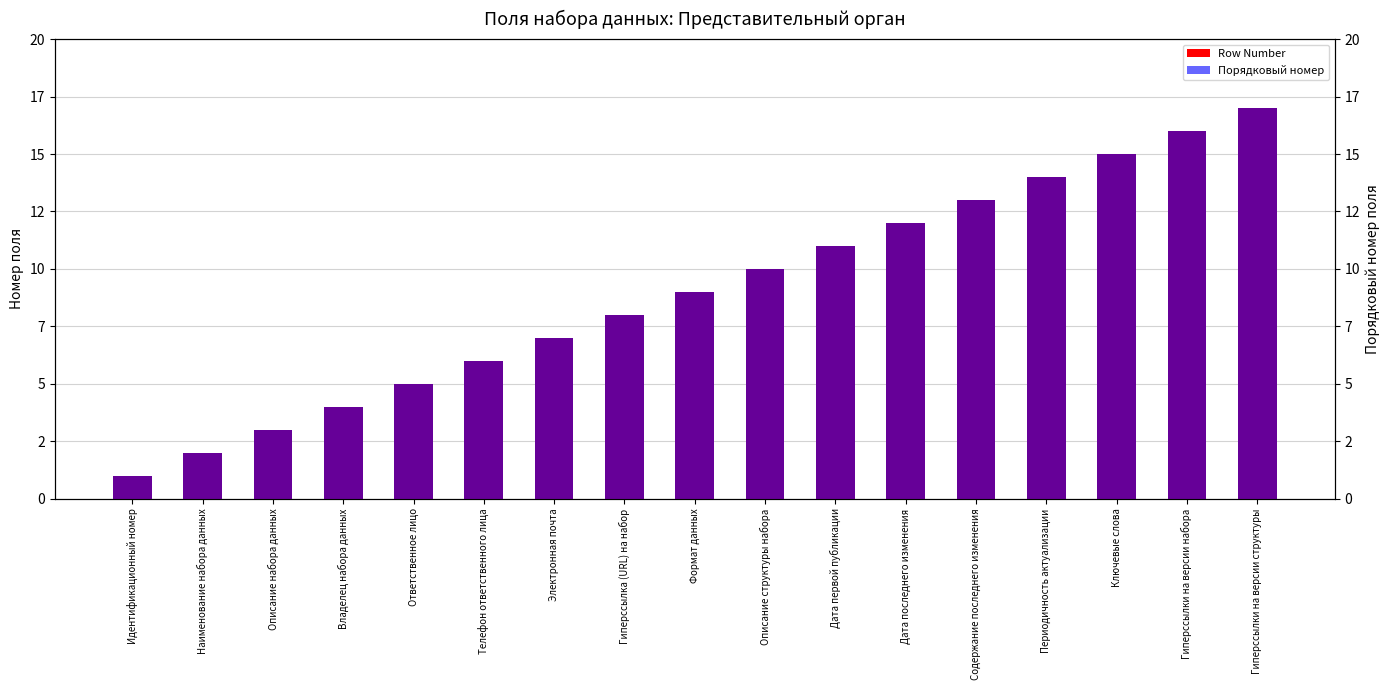

What is the label of the 10th bar from the right?

Гиперссылка (URL) на набор